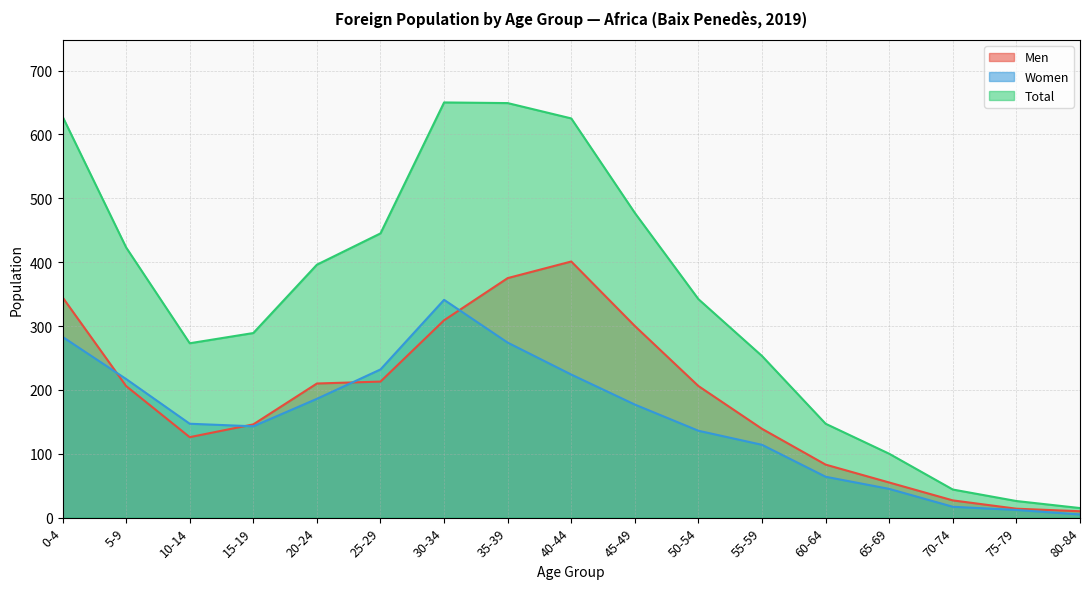

What is the average value of the Total series?

340